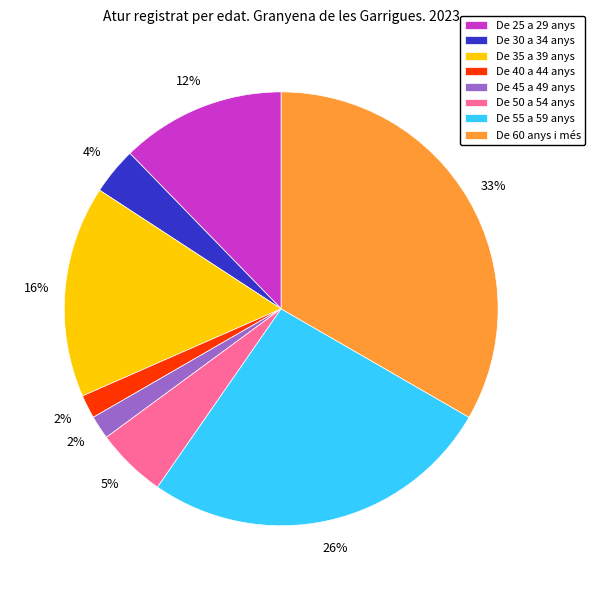

Which category has the biggest portion of the pie?

De 60 anys i més